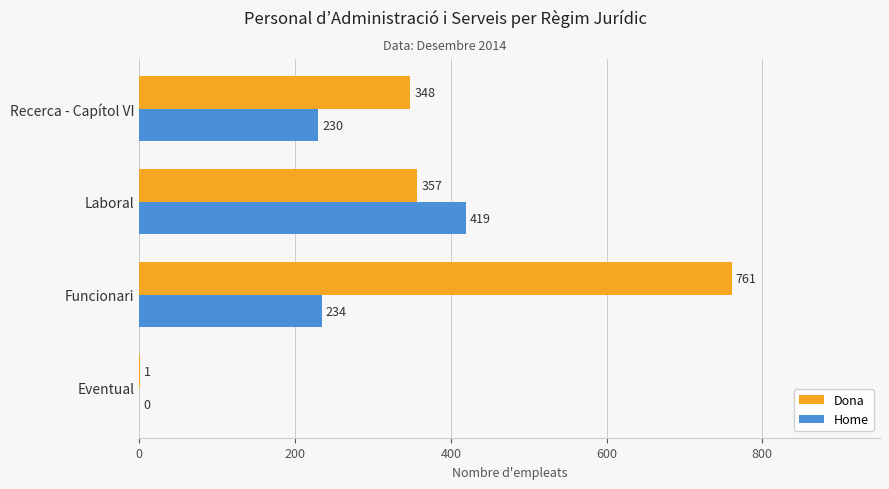

The Home series shows 69 at Recerca - Capítol VI. True or false?

False